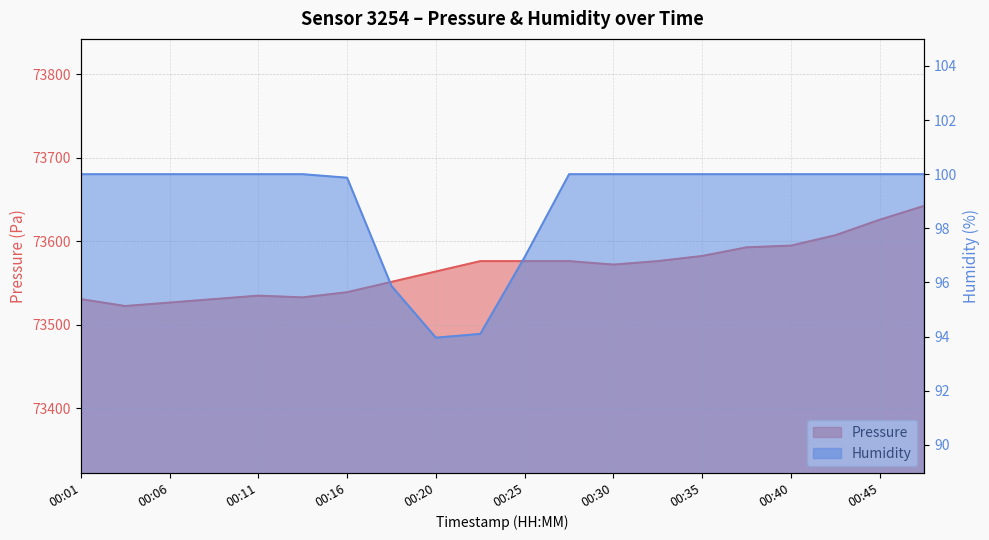

Is the value of humidity at 00:20 greater than the value of pressure at 00:18?

No